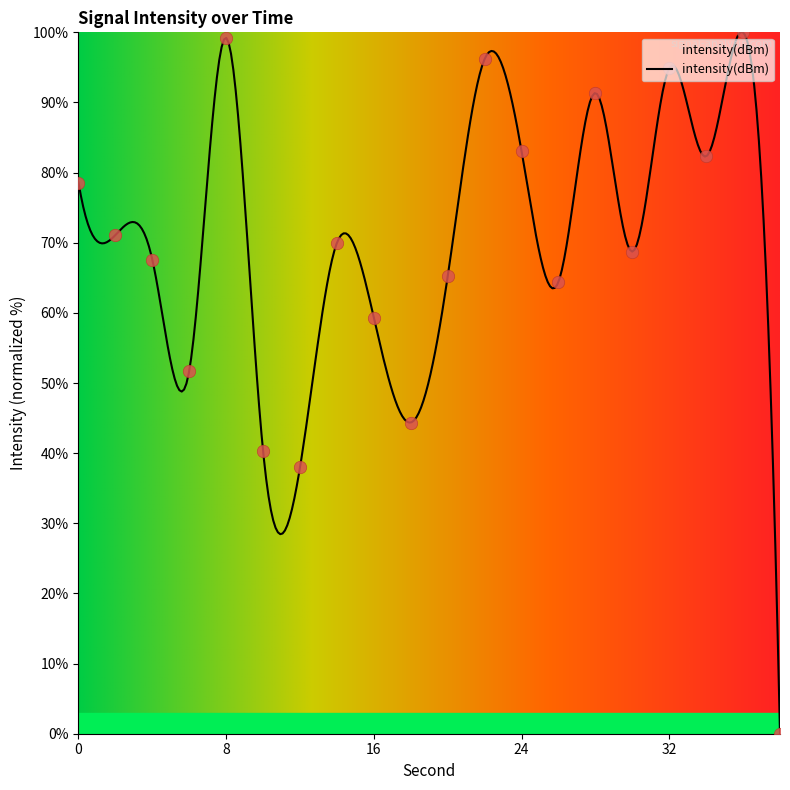

Approximately how many times larger is the value at 28 compared to 36?

0.9